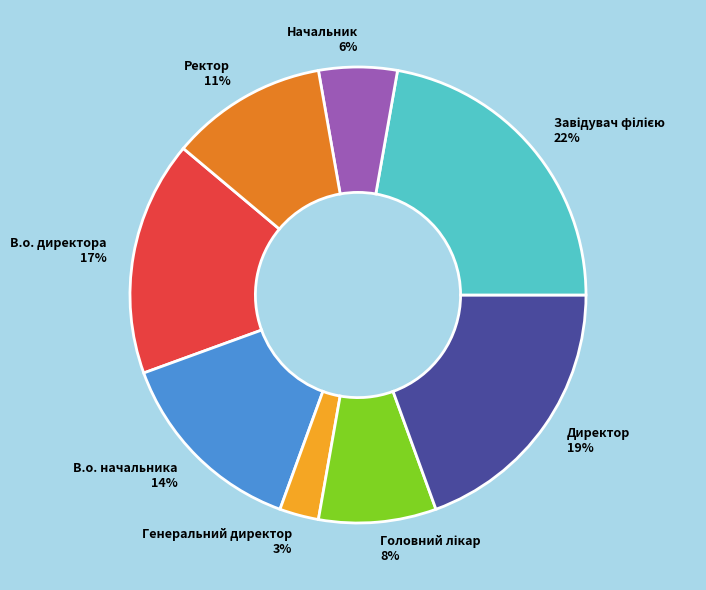

To the nearest percent, what percentage of the pie is Ректор?

11%